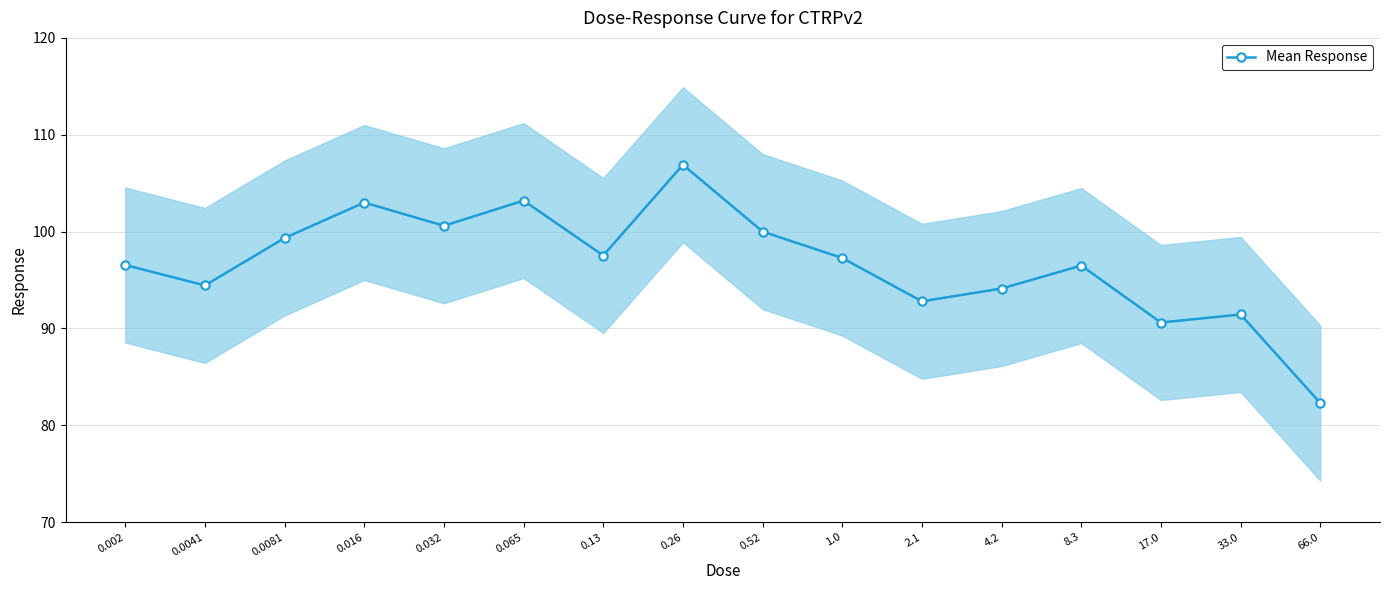

What is the change in value from 0.0081 to 8.3?

-2.9